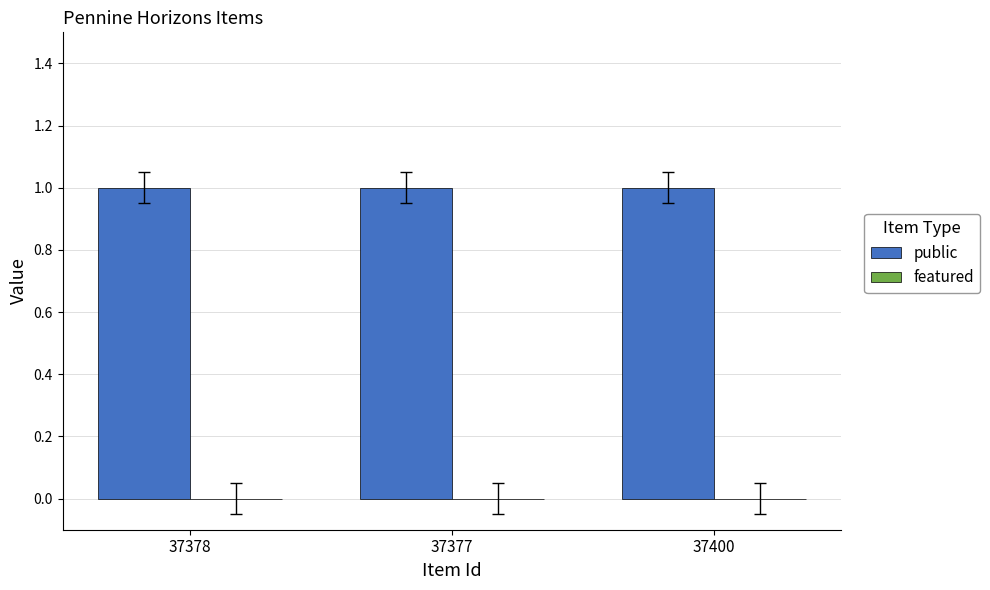

At which label does public reach its peak?

37378